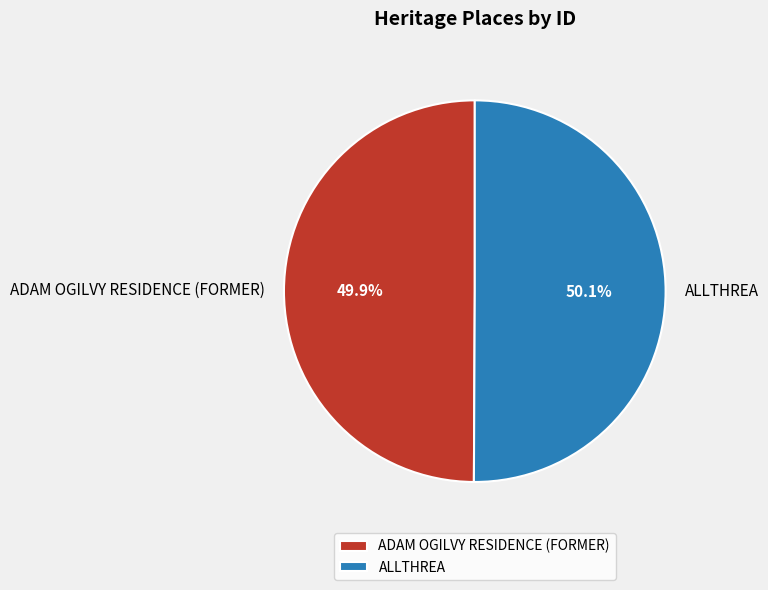

Count the number of slices in the pie.

2